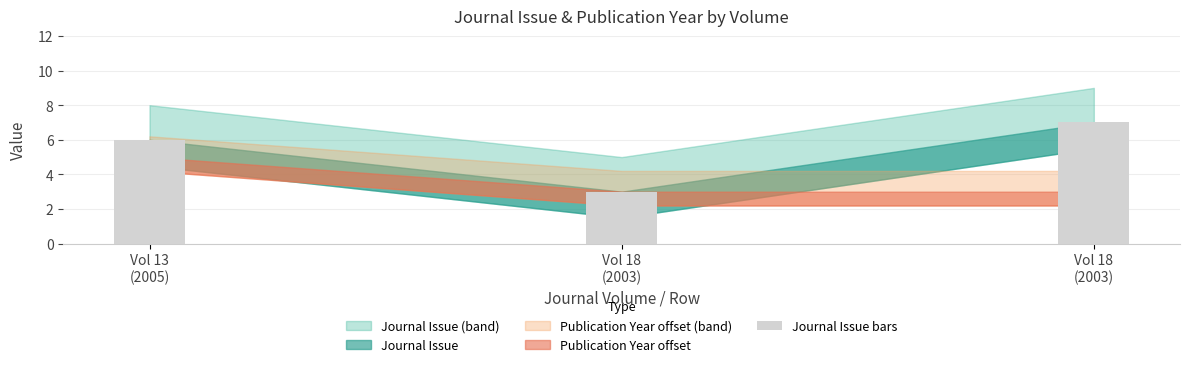

Rank the categories by value from highest to lowest.

Vol 18
(2003), Vol 13
(2005), Vol 18
(2003)